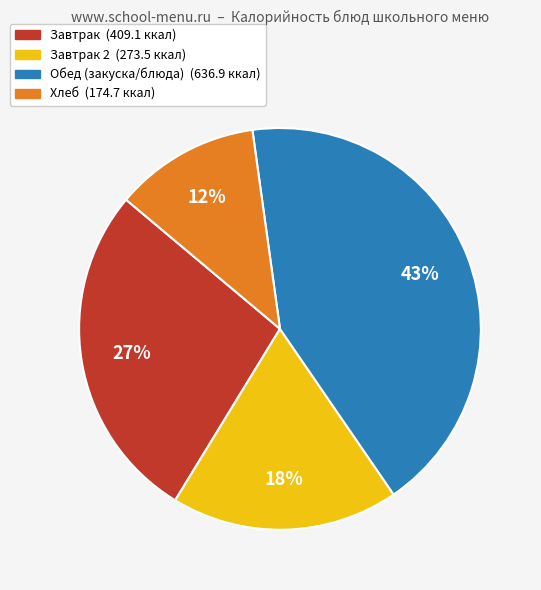

To the nearest percent, what is the average slice percentage?

25%